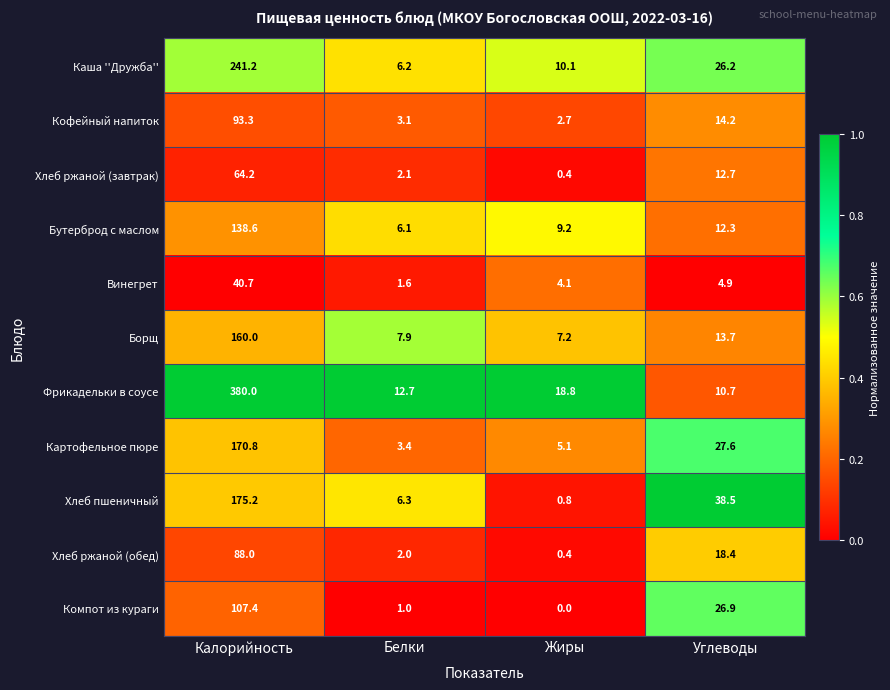

What is the sum of the Компот из кураги values at Жиры and Углеводы?

26.9